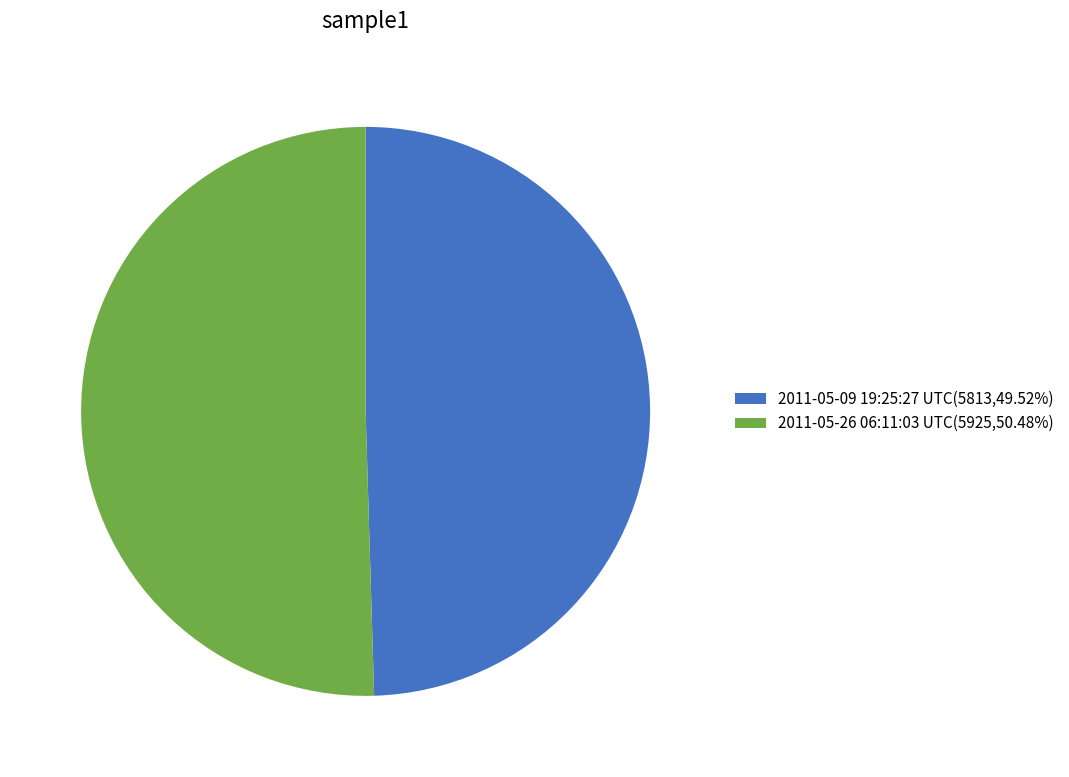

The 2011-05-26 06:11:03 UTC slice represents 50% of the pie. True or false?

True